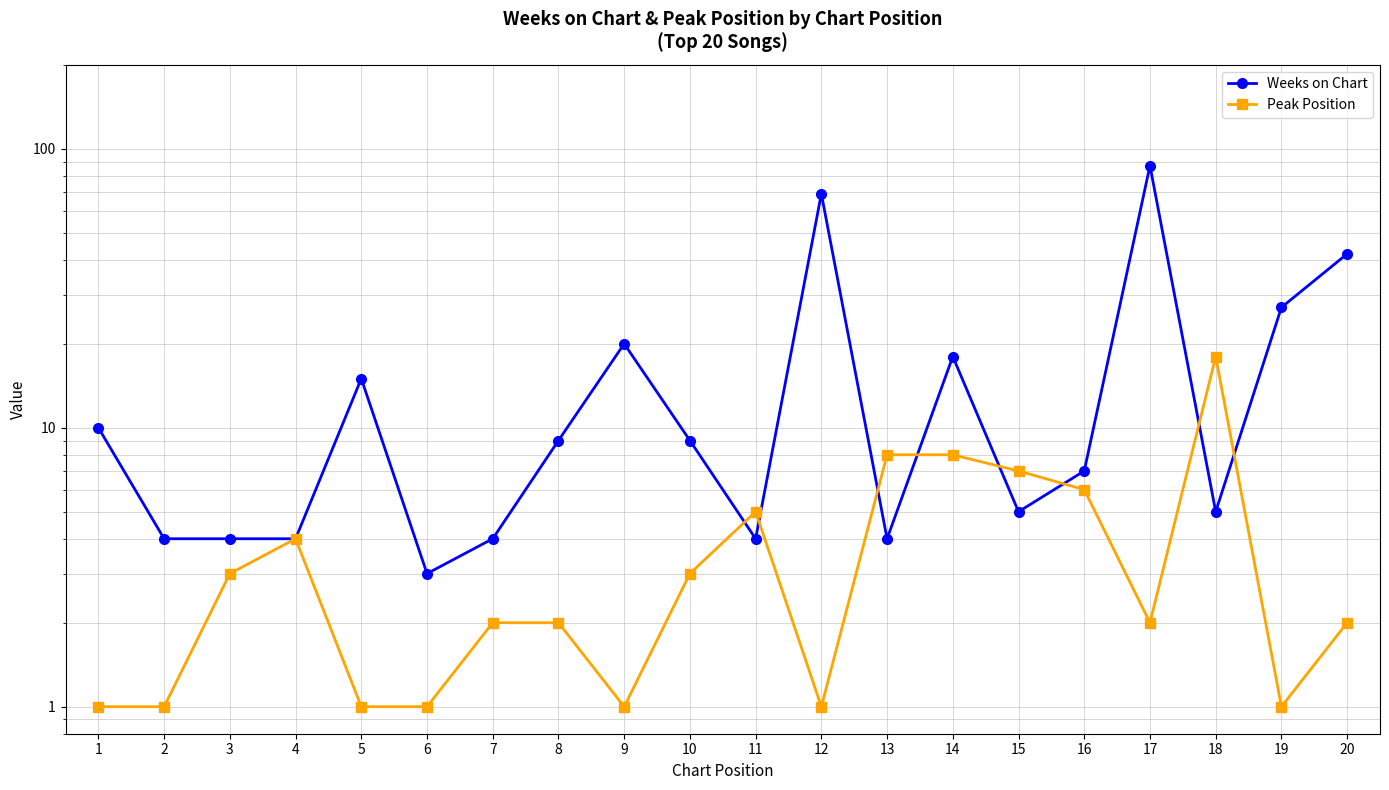

What is the minimum value for Peak Position?

1